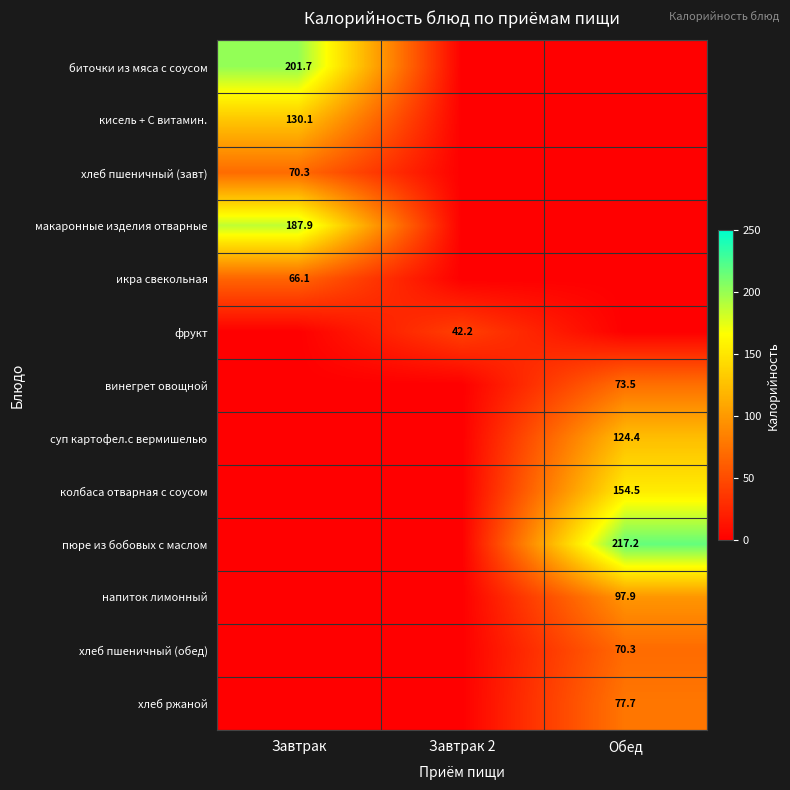

Is it true that фрукт equals 67.4 at Завтрак 2?

False